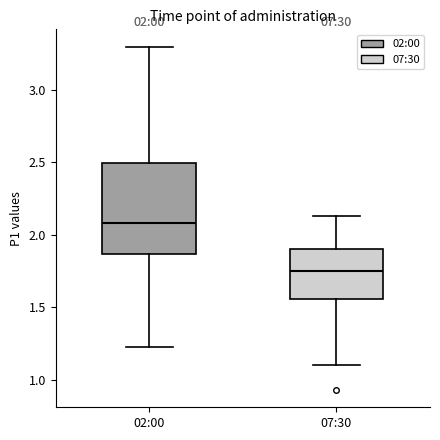

Which box has the highest median line?

02:00